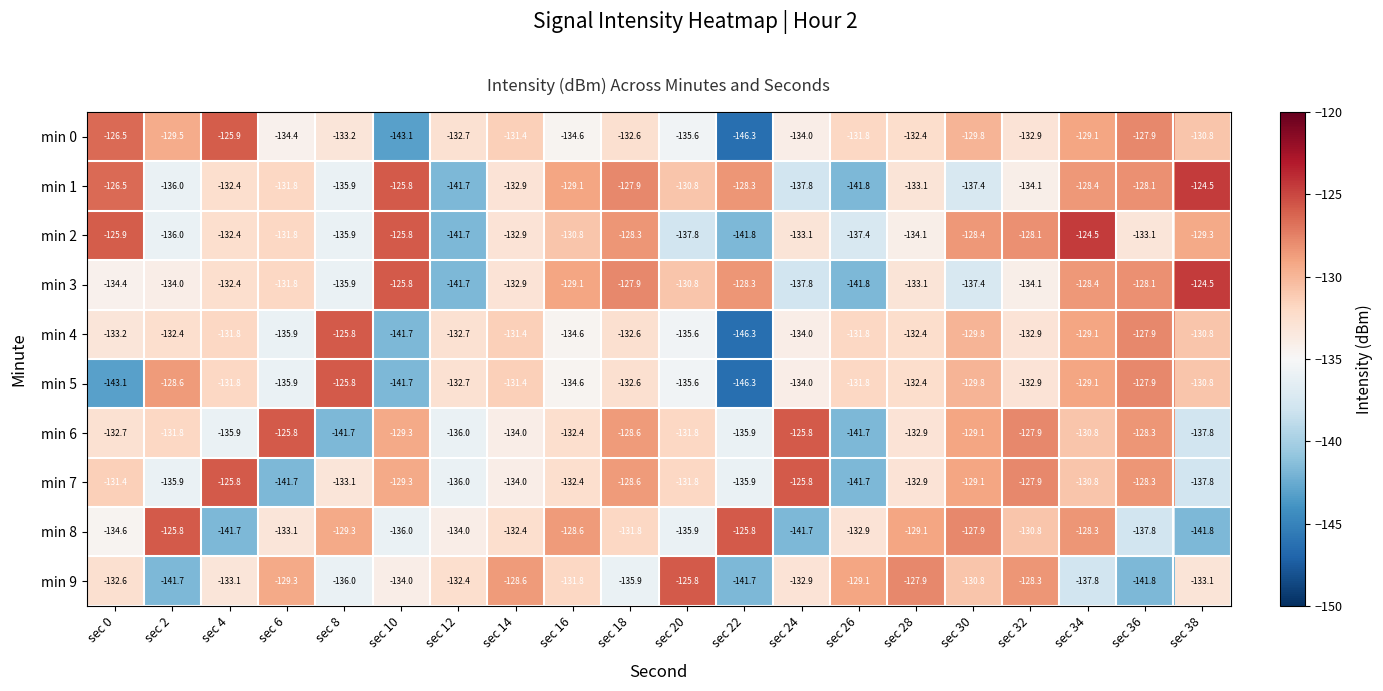

What is the total value across all series at sec 6?

-1331.5